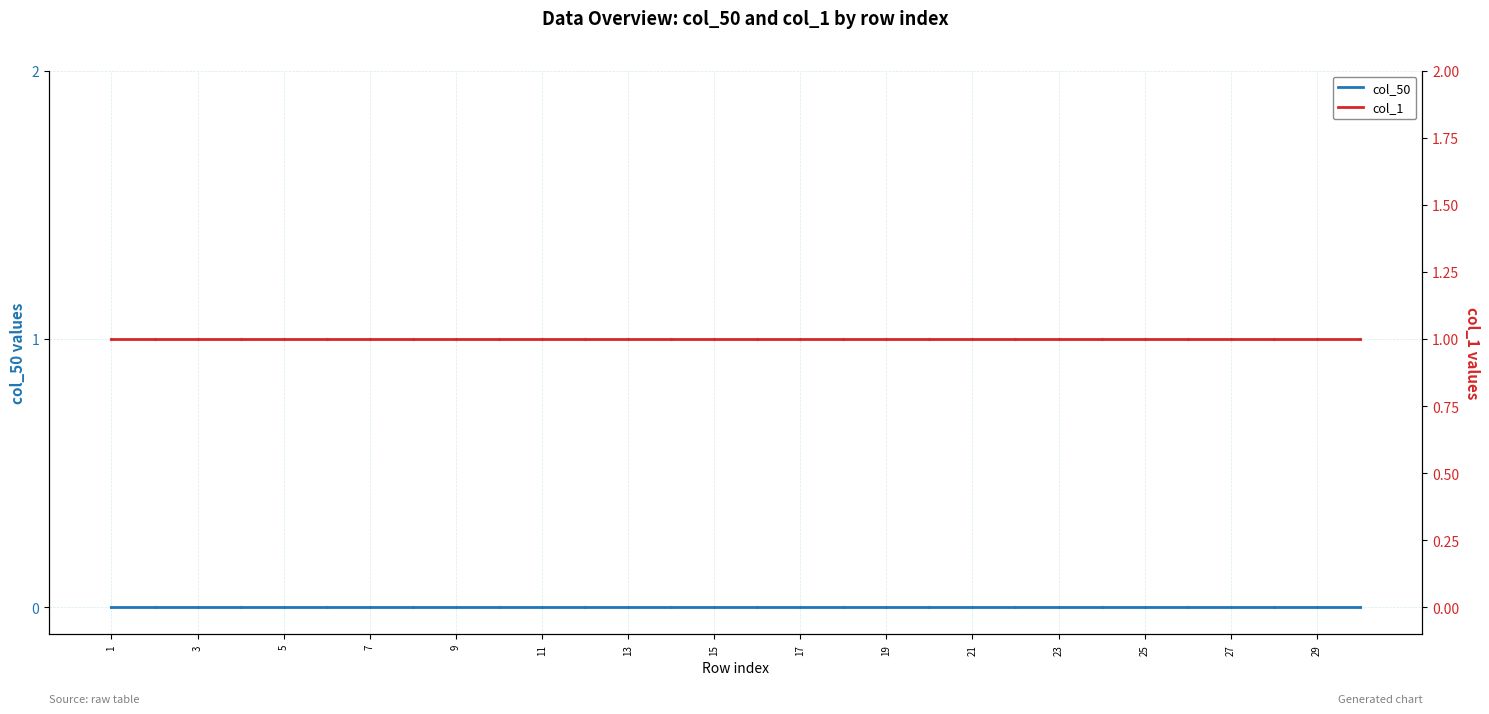

What is the sum of all col_1 values?

30